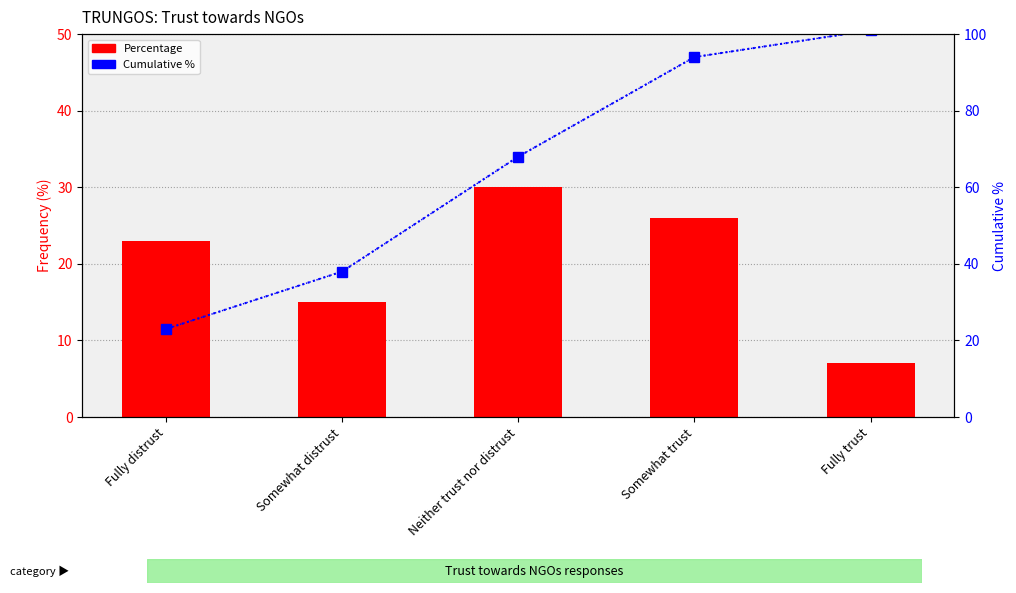

At how many categories does at least one series exceed 8?

5